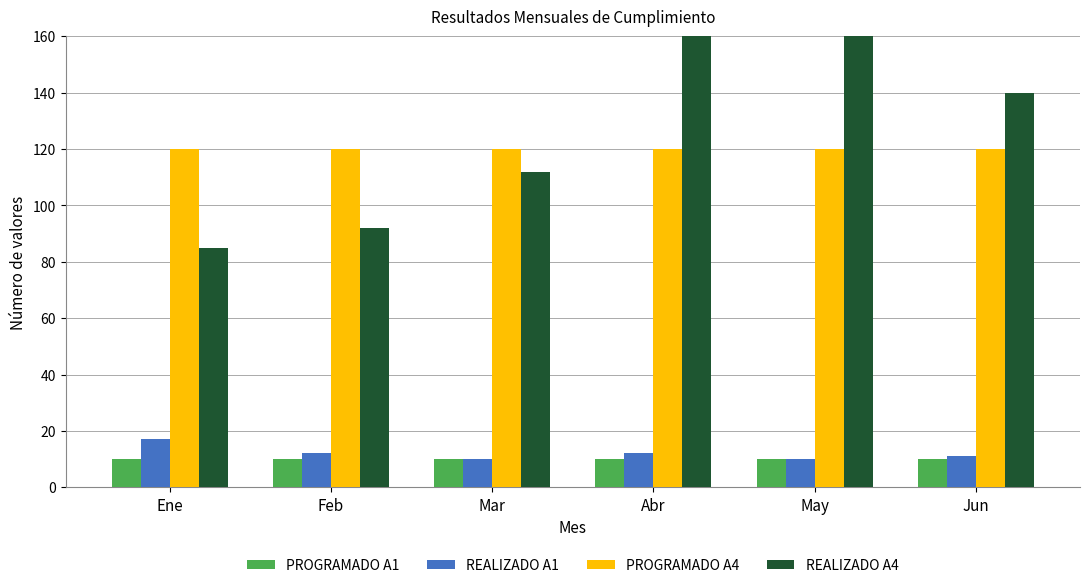

At which category is the sum across all series the highest?

Abr